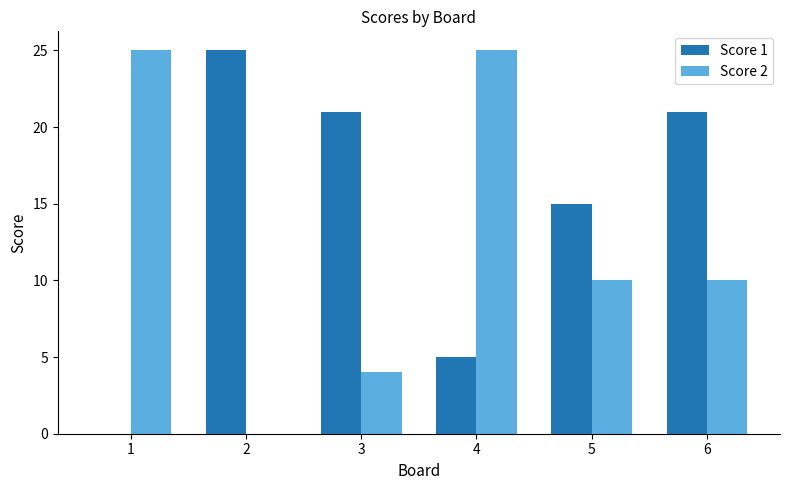

Reading left to right, what are all the values shown in this chart?

Score 1: 0	25	21	5	15	21
Score 2: 25	0	4	25	10	10